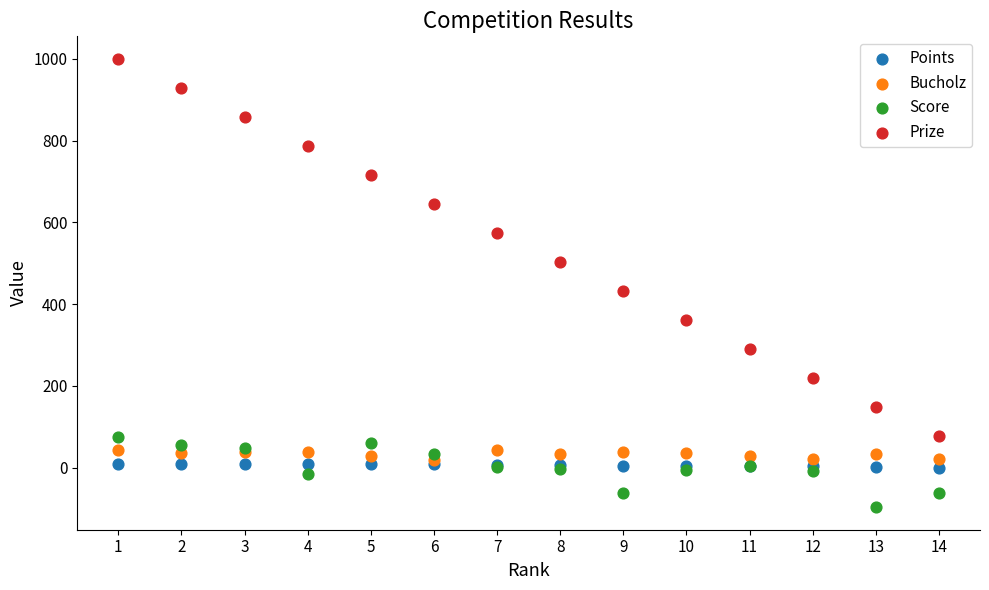

Which series reaches the minimum Y coordinate?

Score